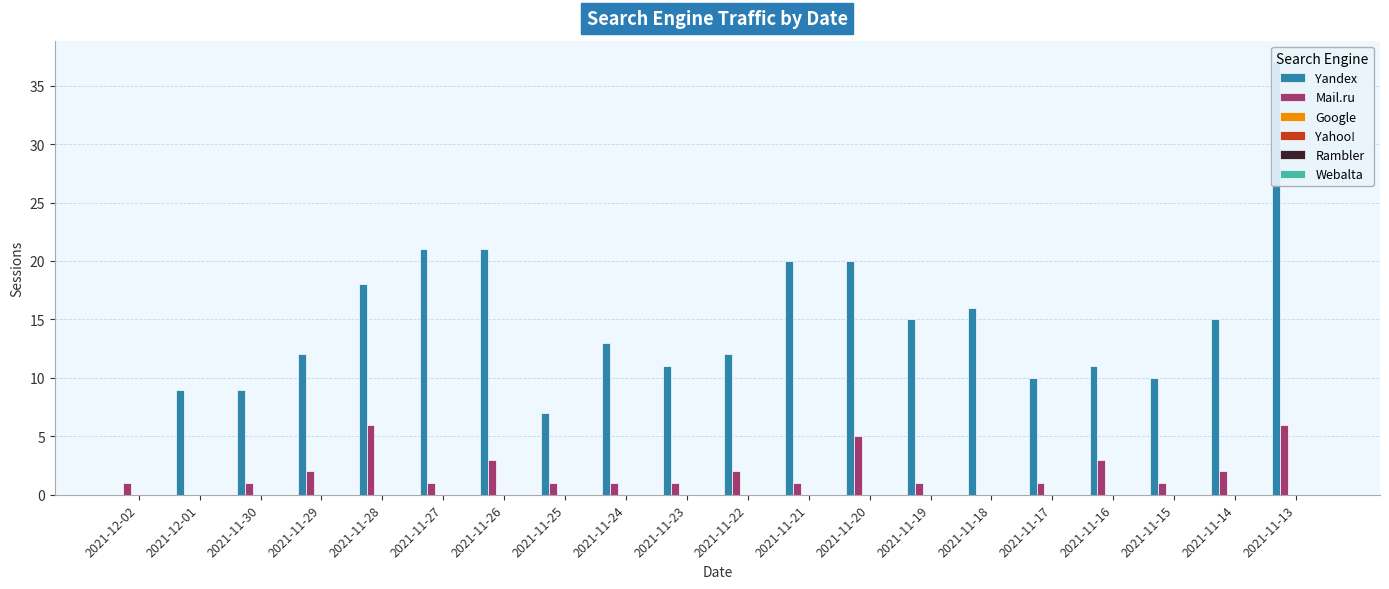

What is the average value of the Yandex series?

14